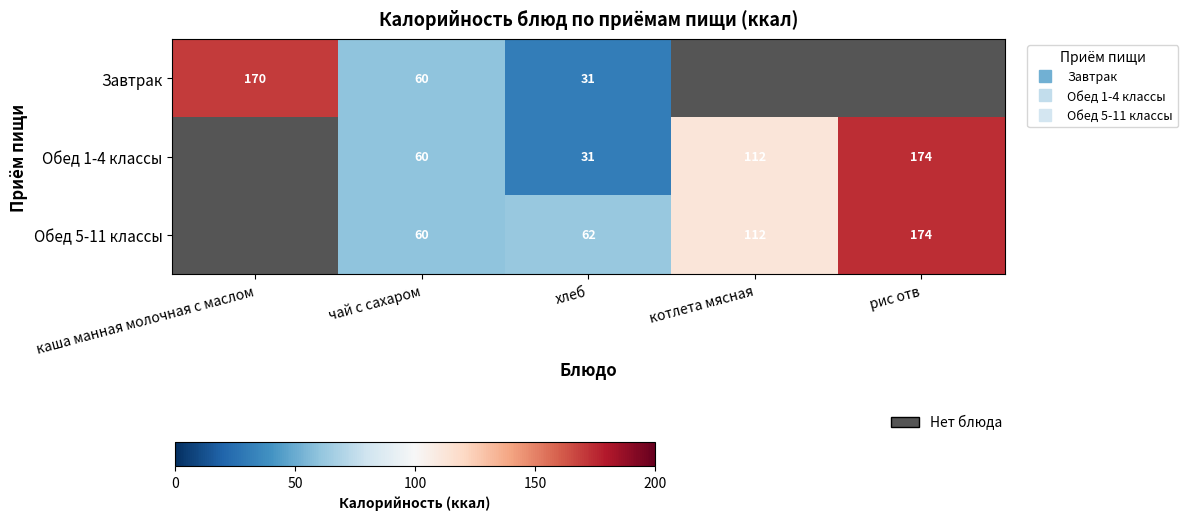

At каша манная молочная с маслом, list the series in order from largest to smallest.

Завтрак, Обед 1-4 классы, Обед 5-11 классы